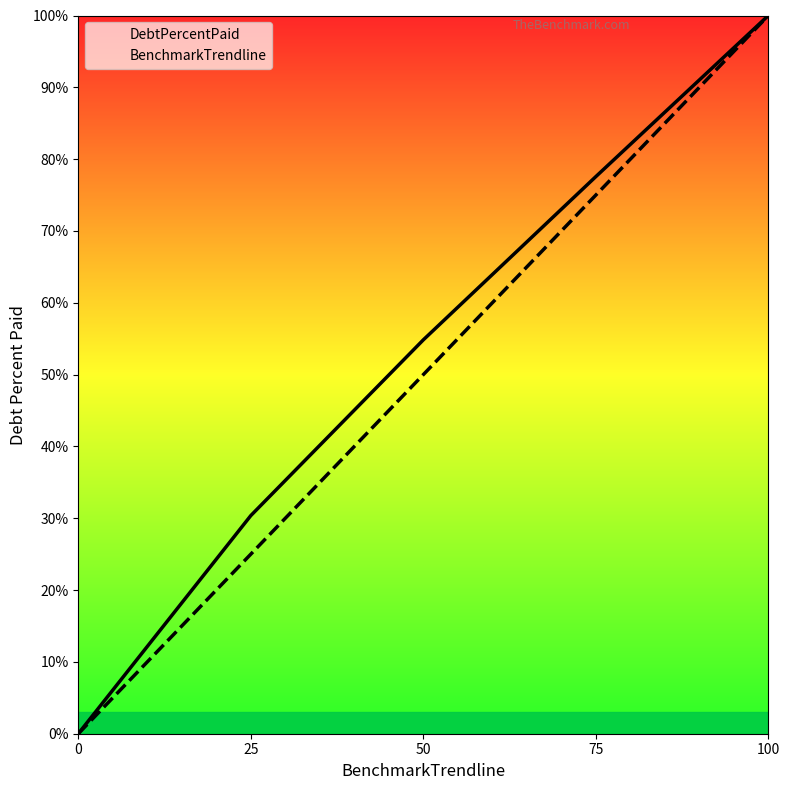

Where is DebtPercentPaid nearest to the value 50?

50